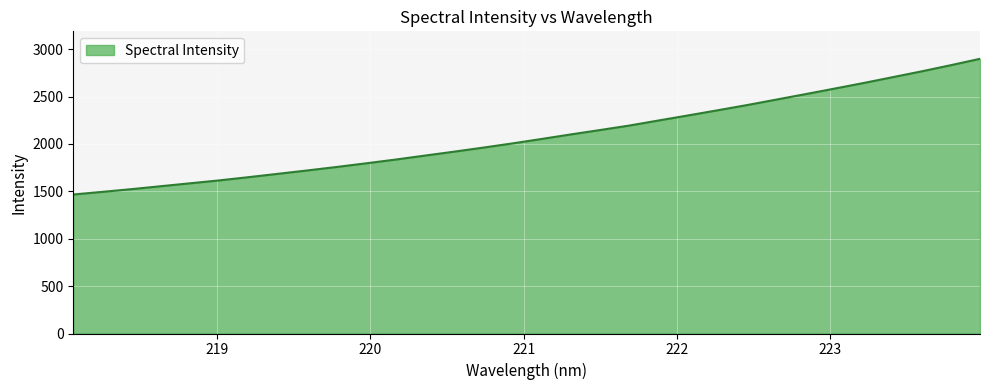

Reading left to right, what are all the values shown in this chart?

1466.7	1494.7	1523.5	1554.5	1585.2	1616.0	1650.1	1685.3	1720.7	1757.2	1795.6	1834.8	1876.8	1918.3	1961.1	2005.5	2052.6	2100.5	2146.8	2194.1	2247.6	2300.4	2354.1	2408.7	2466.3	2524.2	2582.8	2642.2	2703.9	2765.9	2831.1	2898.5